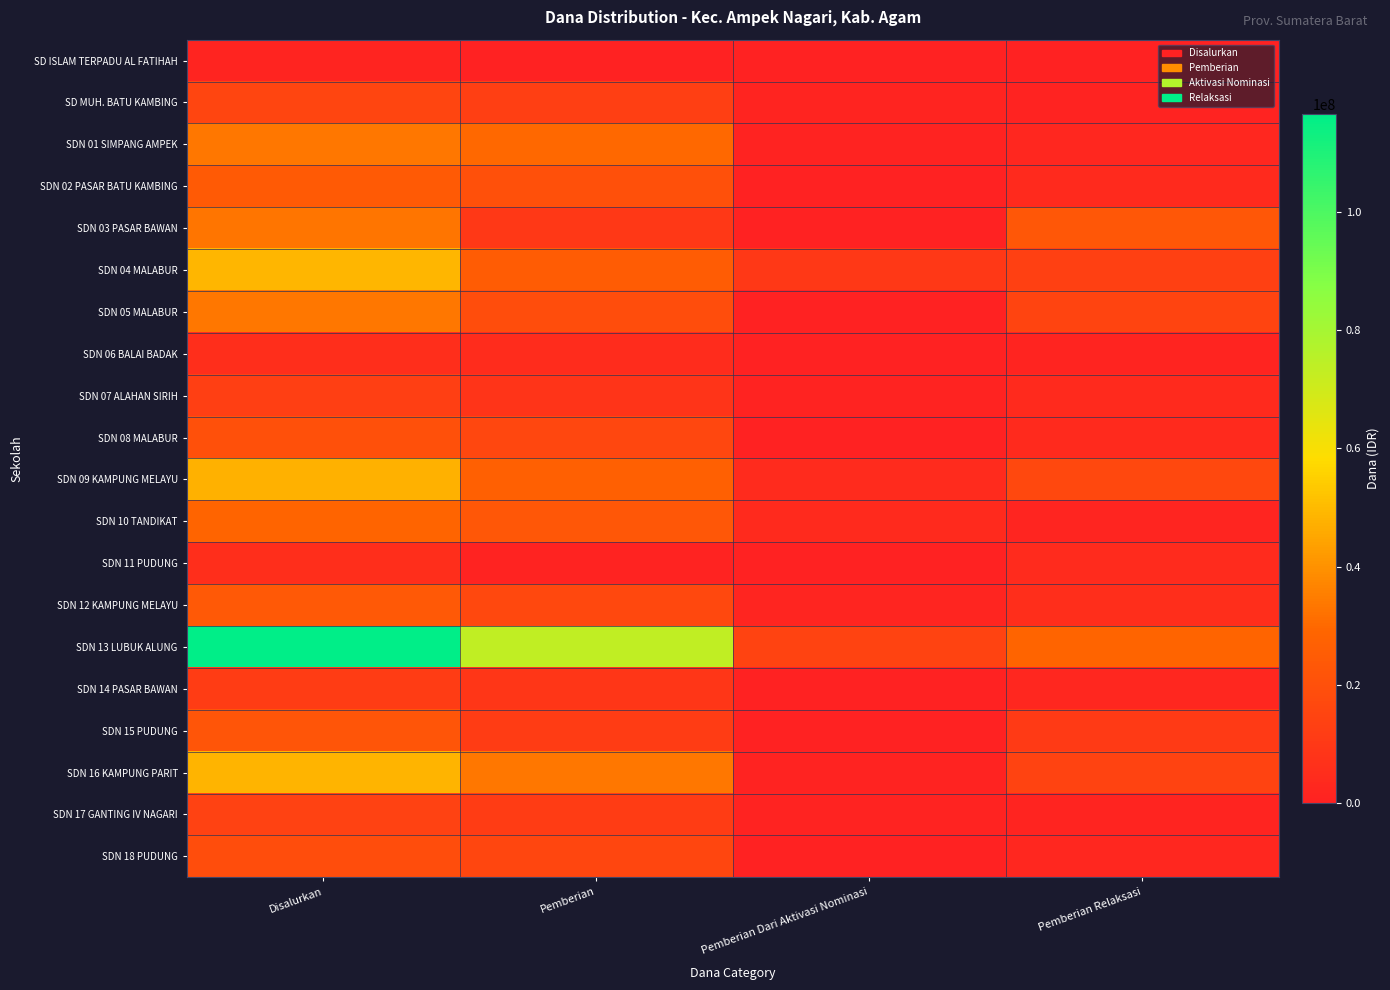

At how many categories does at least one series exceed 7029793?

4